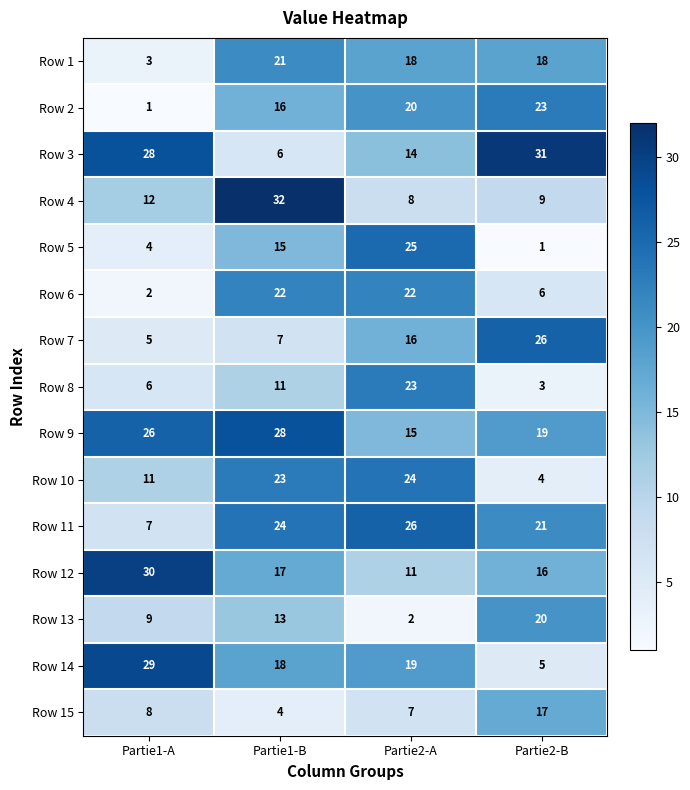

The Row 3 series shows 3 at Partie1-B. True or false?

False